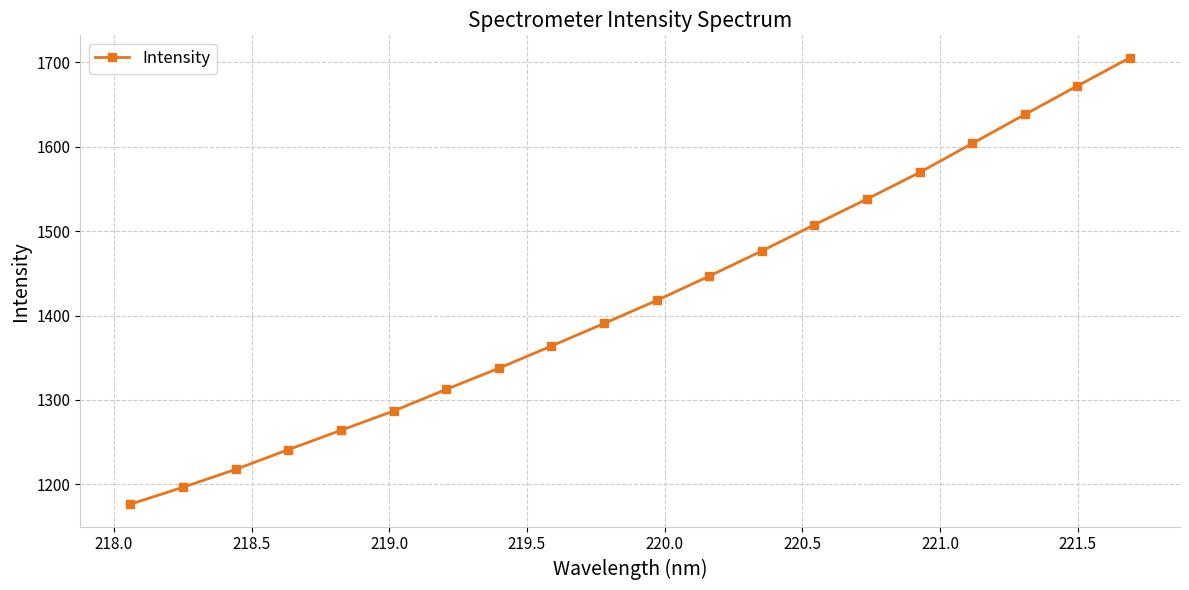

What is the value of the 11th point from the left?

1417.8